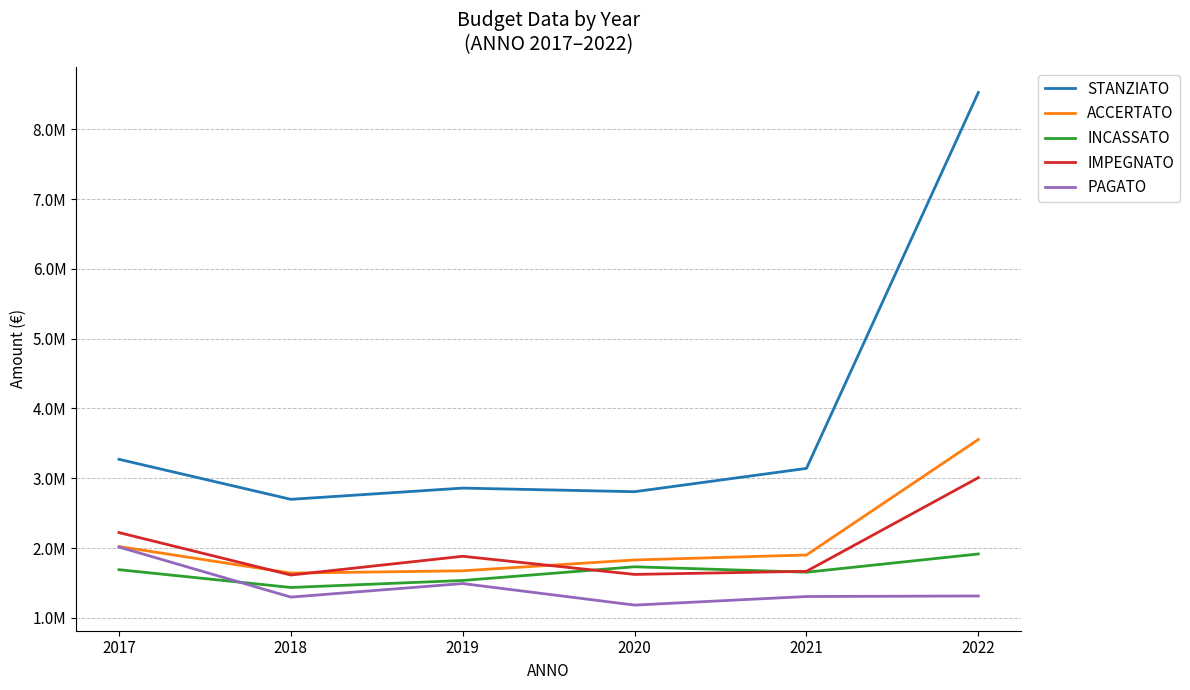

Rank the series at 2019 from highest to lowest value.

STANZIATO, IMPEGNATO, ACCERTATO, INCASSATO, PAGATO